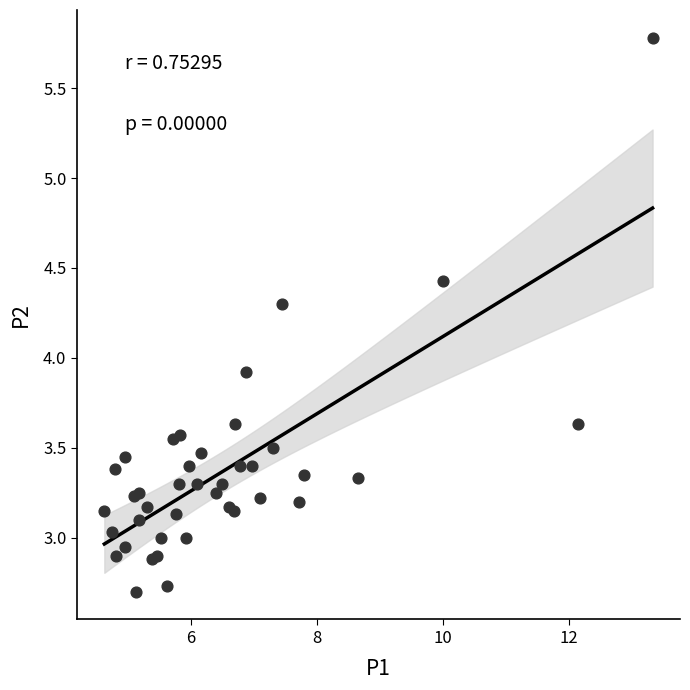

What Y value in the scatter plot is closest to 4?

3.9